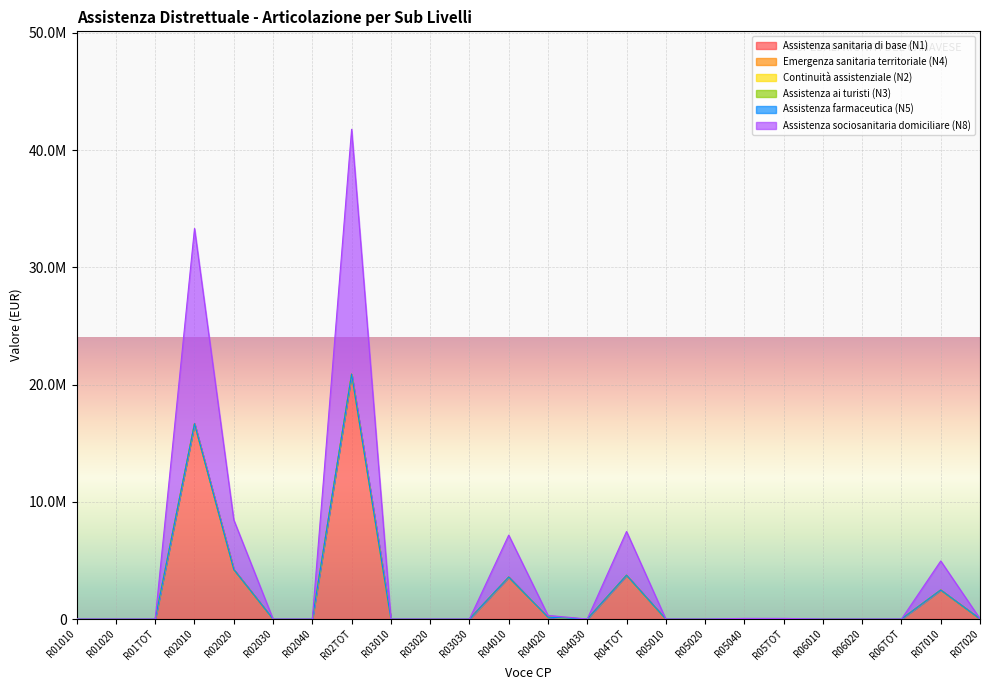

What is the label of the 17th point from the right?

R02TOT